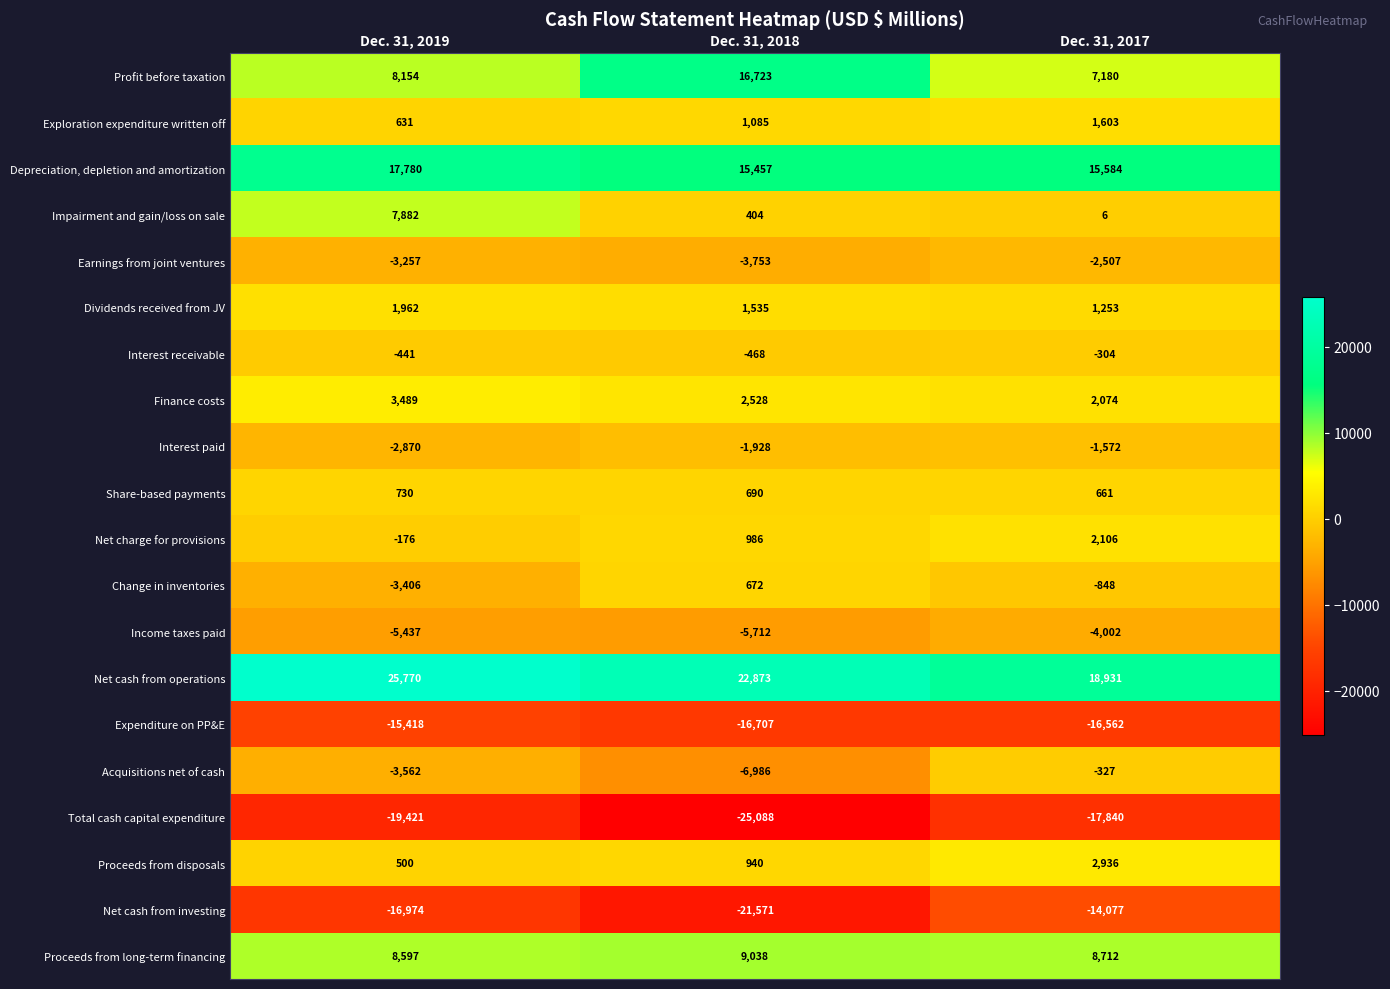

Rank the series by their maximum value, from lowest to highest.

Total cash capital expenditure, Expenditure on PP&E, Net cash from investing, Income taxes paid, Earnings from joint ventures, Interest paid, Acquisitions net of cash, Interest receivable, Change in inventories, Share-based payments, Exploration expenditure written off, Dividends received from JV, Net charge for provisions, Proceeds from disposals, Finance costs, Impairment and gain/loss on sale, Proceeds from long-term financing, Profit before taxation, Depreciation, depletion and amortization, Net cash from operations